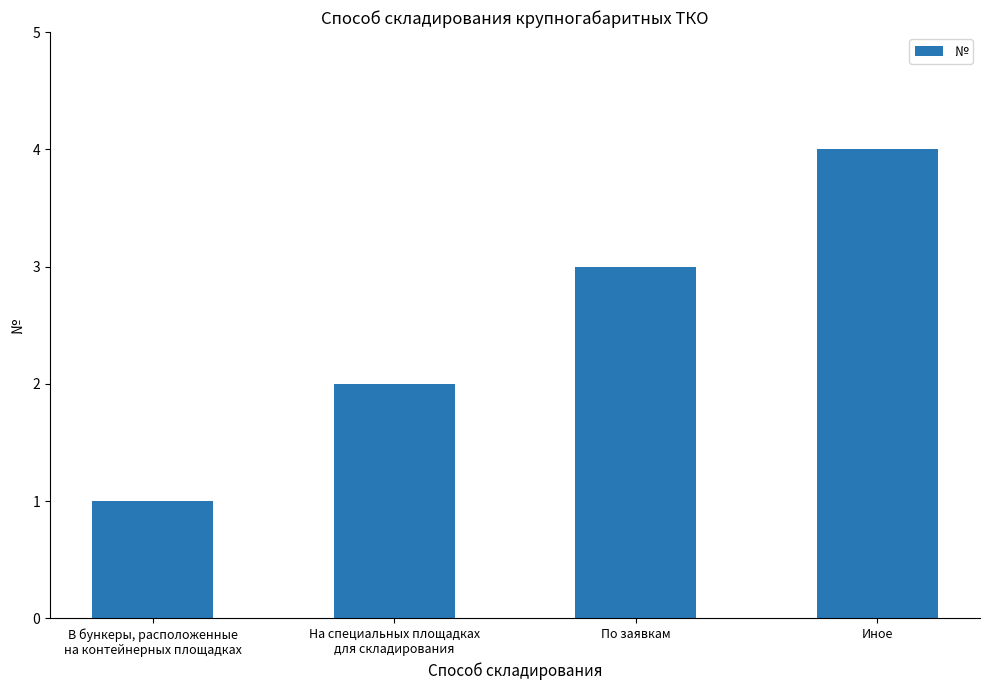

Between По заявкам and На специальных площадках
для складирования, which is larger?

По заявкам